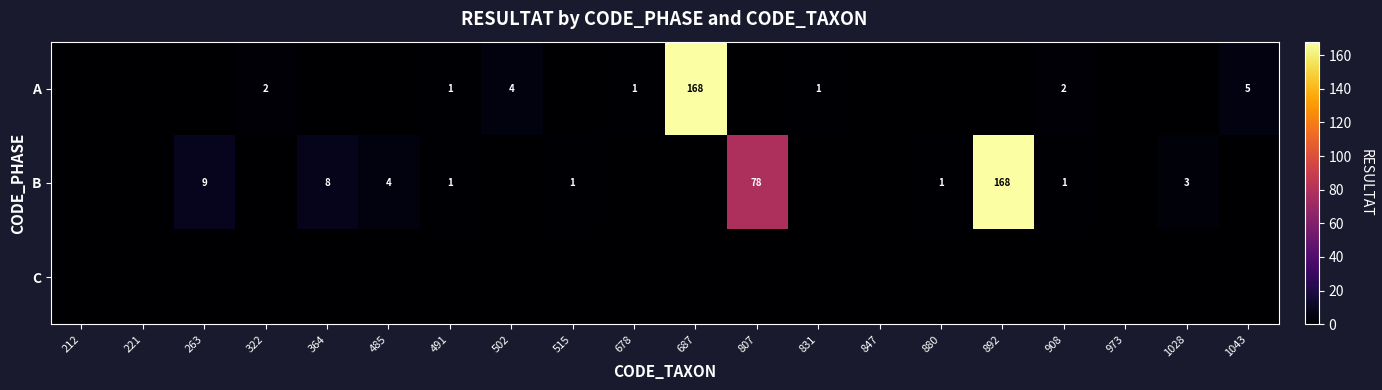

The value of A at 491 is 0. True or false?

False